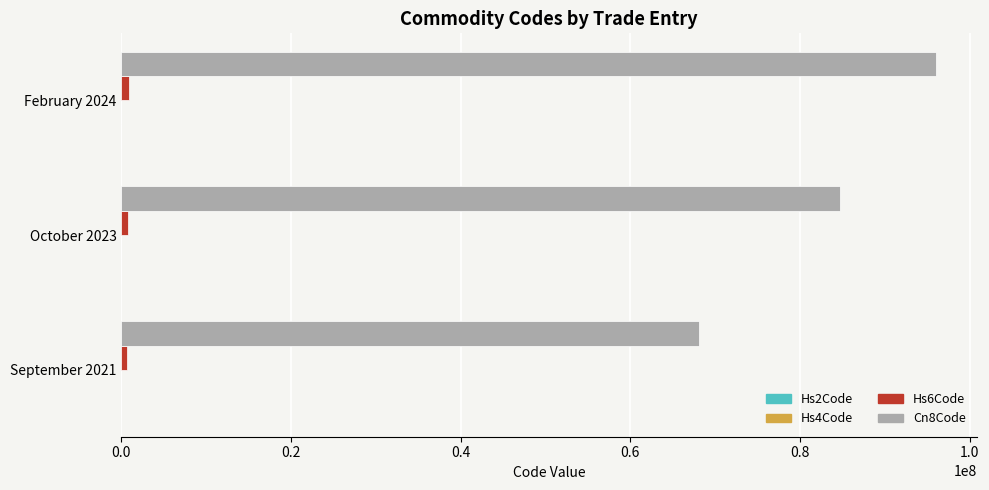

Which series has the largest total across all categories?

Cn8Code